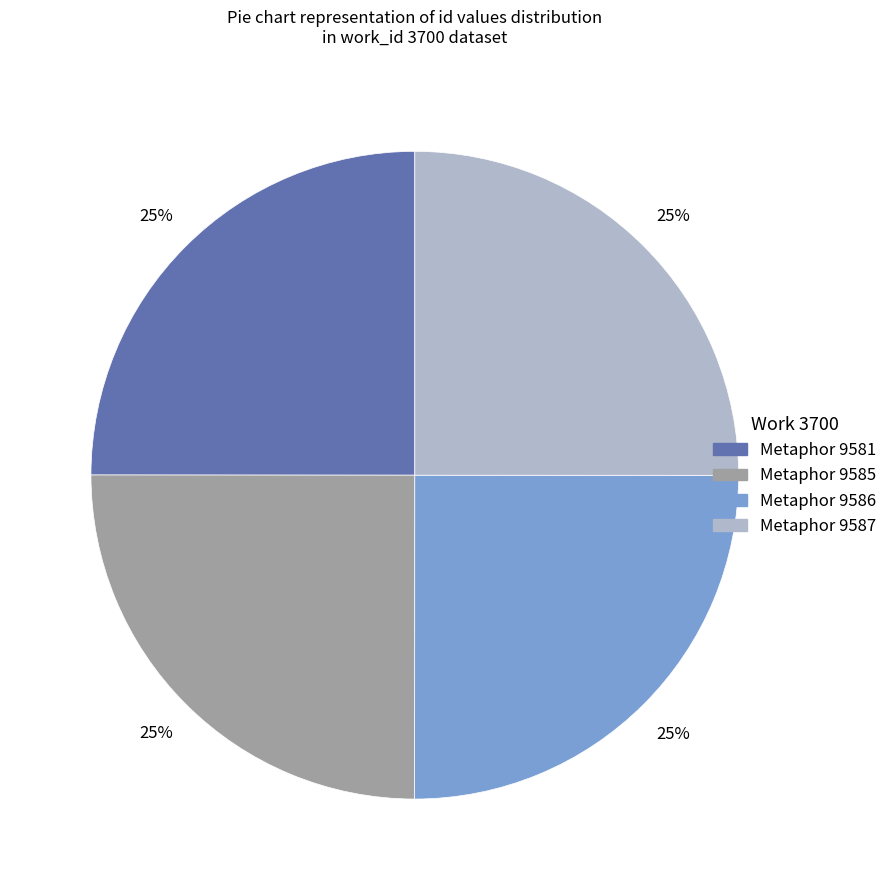

What is the ratio of the value at Metaphor 9586 to the value at Metaphor 9581?

1.0